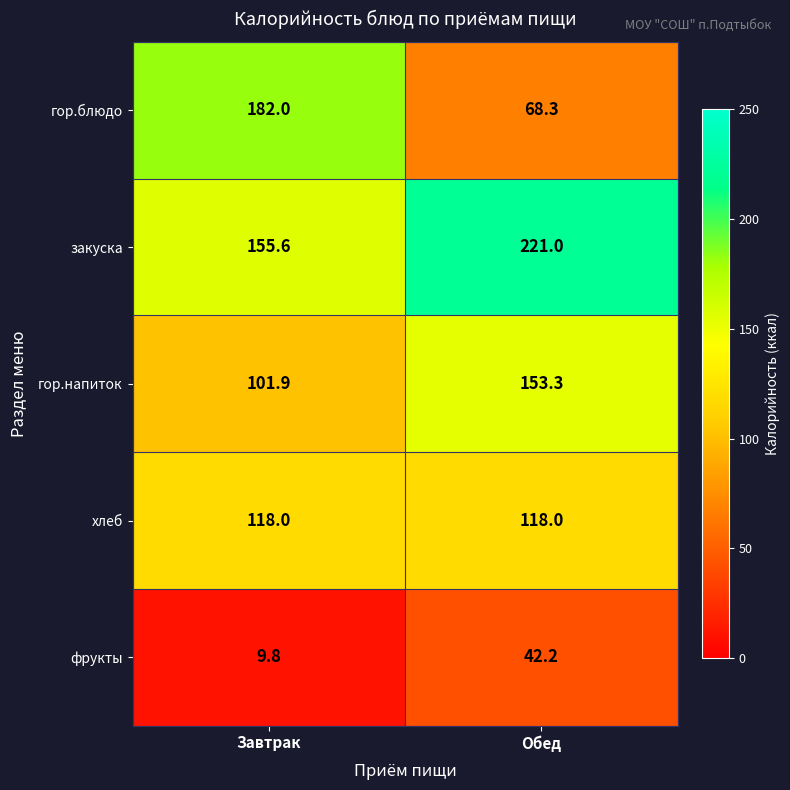

List the series in order of their peak value, highest first.

закуска, гор.блюдо, гор.напиток, хлеб, фрукты